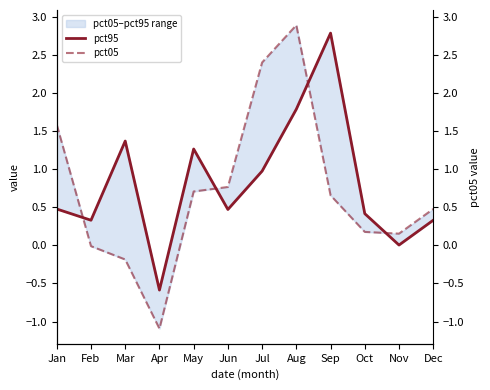

What is the value of the pct05 point at the 12th from the left?

0.5